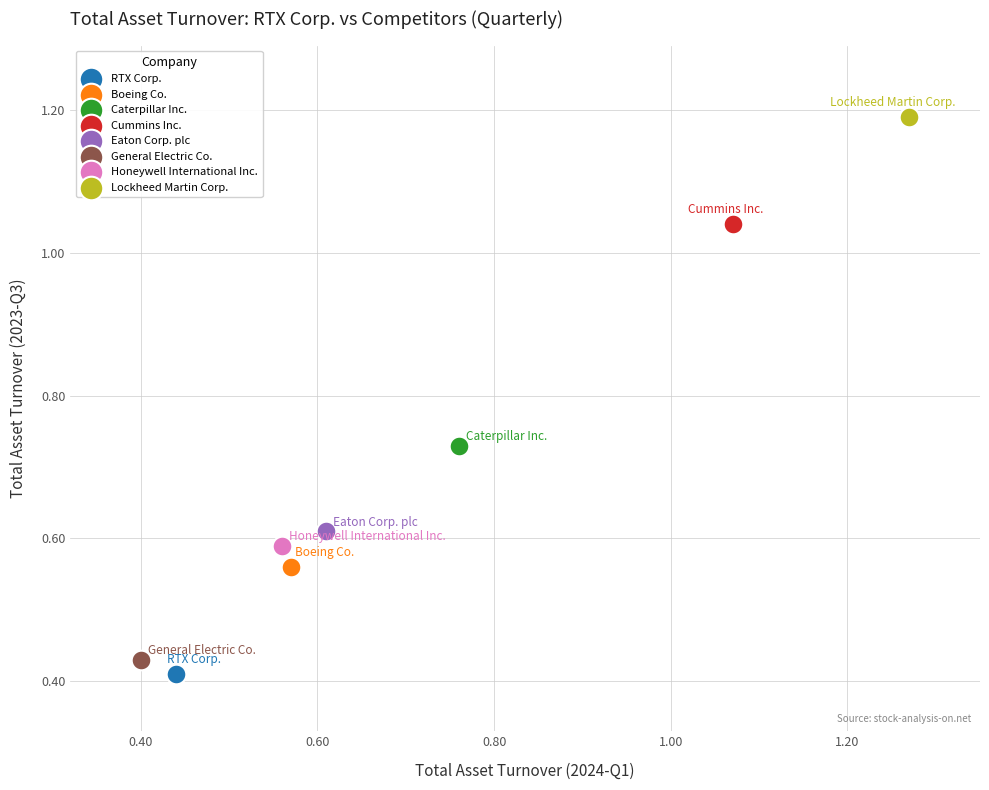

What are all the series names shown in the legend?

RTX Corp., Boeing Co., Caterpillar Inc., Cummins Inc., Eaton Corp. plc, General Electric Co., Honeywell International Inc., Lockheed Martin Corp.